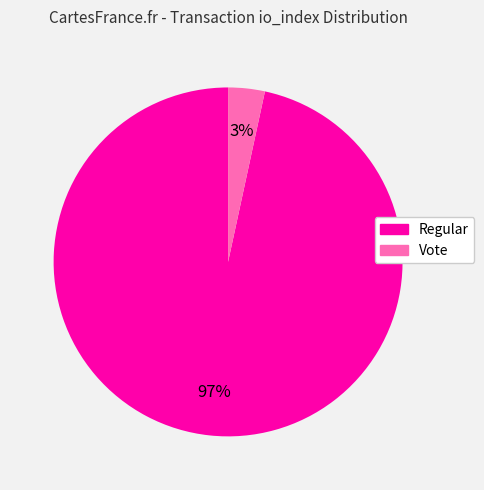

Is there a majority slice in this chart?

Yes